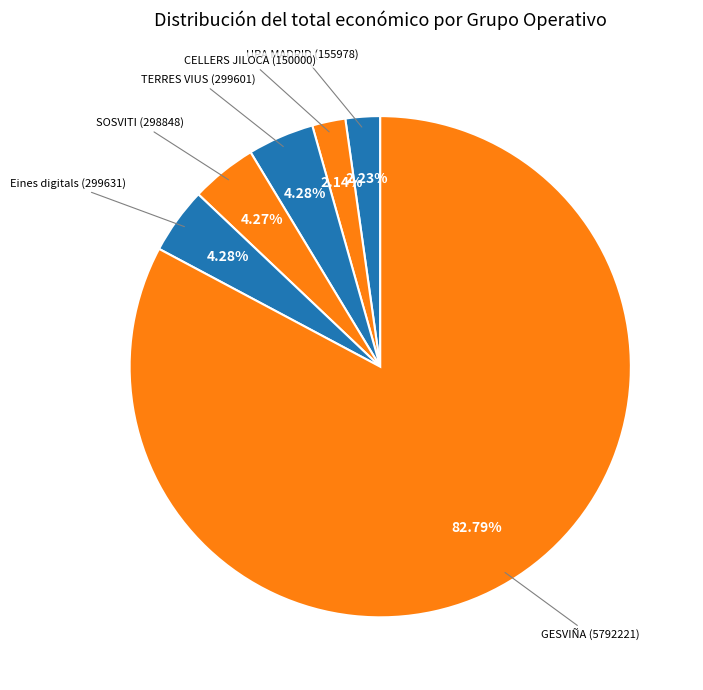

How many segments does this pie chart have?

6